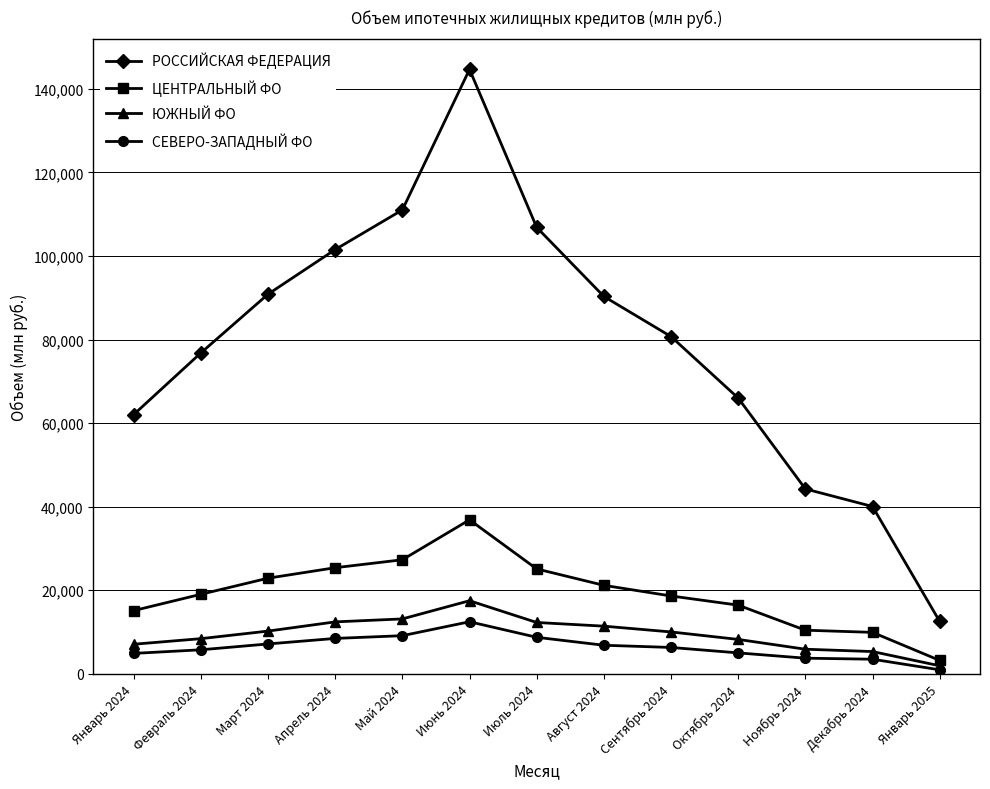

At which label does РОССИЙСКАЯ ФЕДЕРАЦИЯ reach its minimum?

Январь 2025